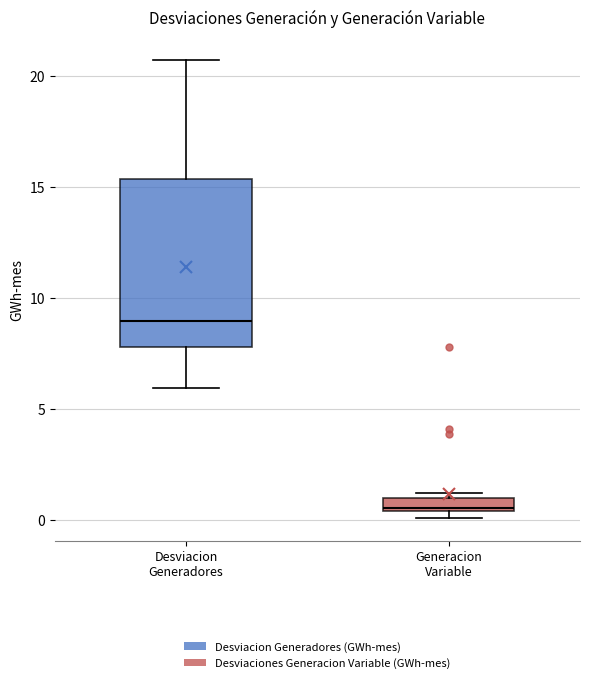

Which box has the lowest median line?

Generacion Variable